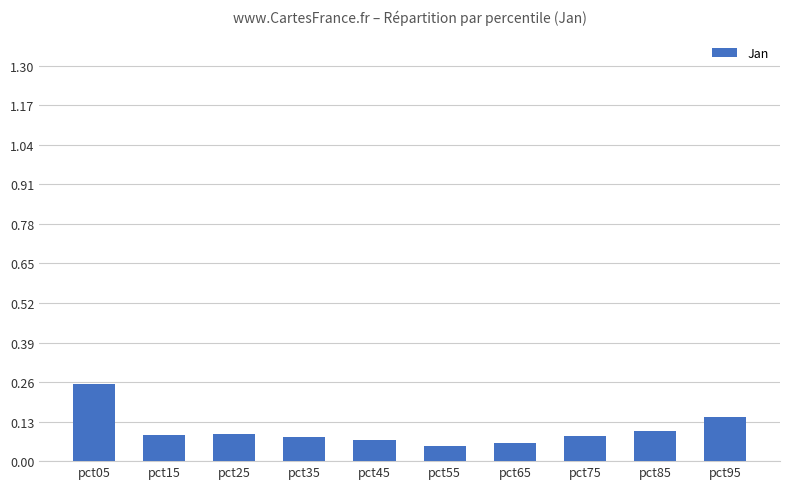

How many categories are shown in the chart?

10